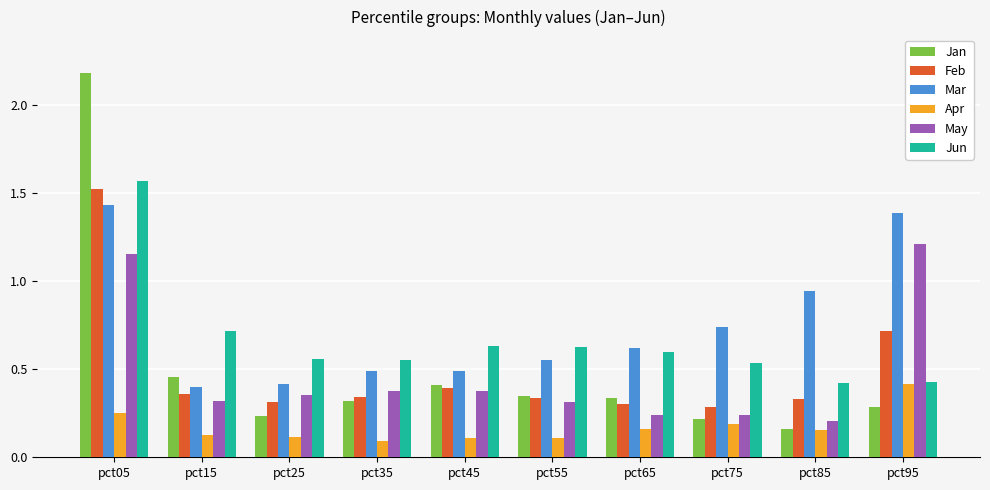

What is the greatest value displayed?

2.2